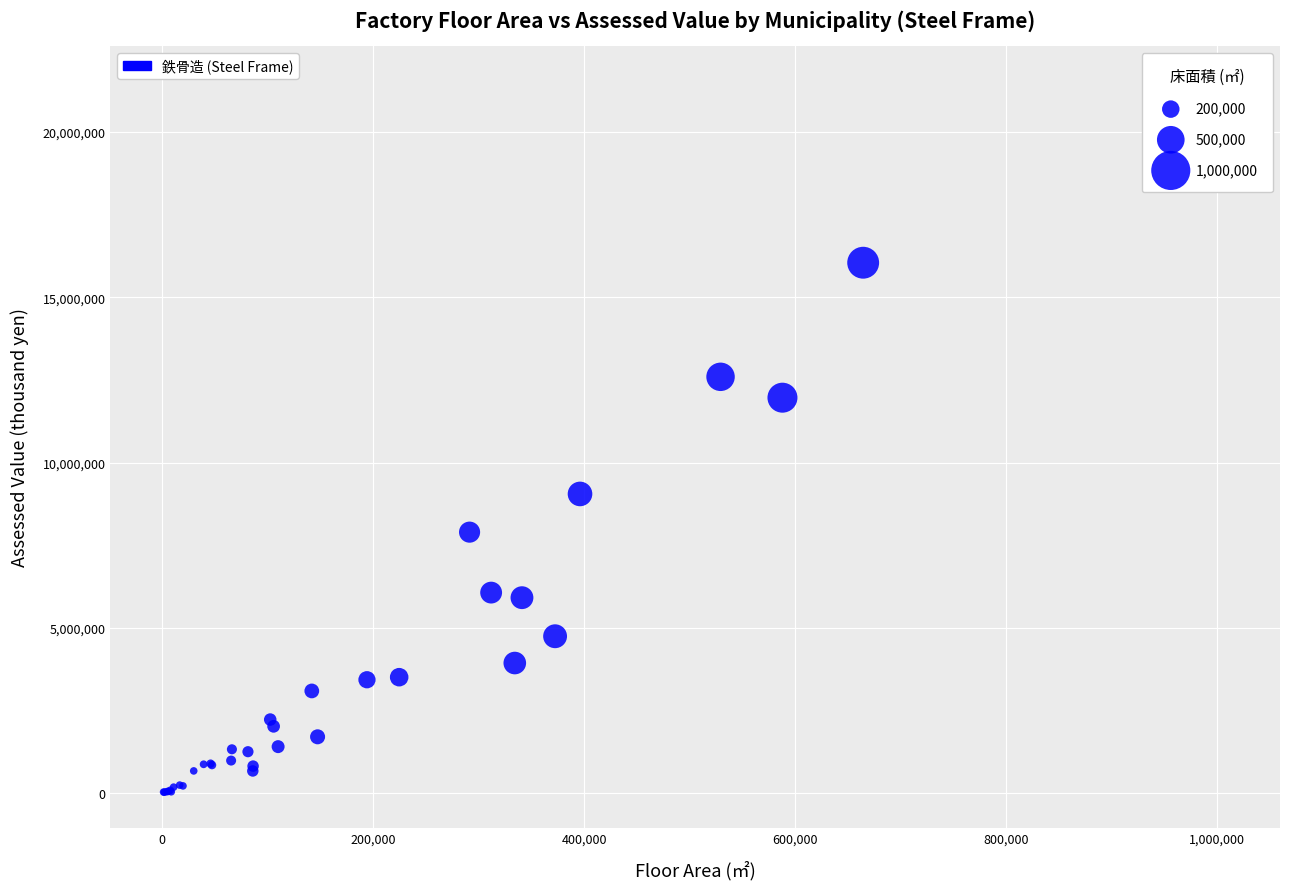

What Y value in the scatter plot is closest to 10779750?

11962490